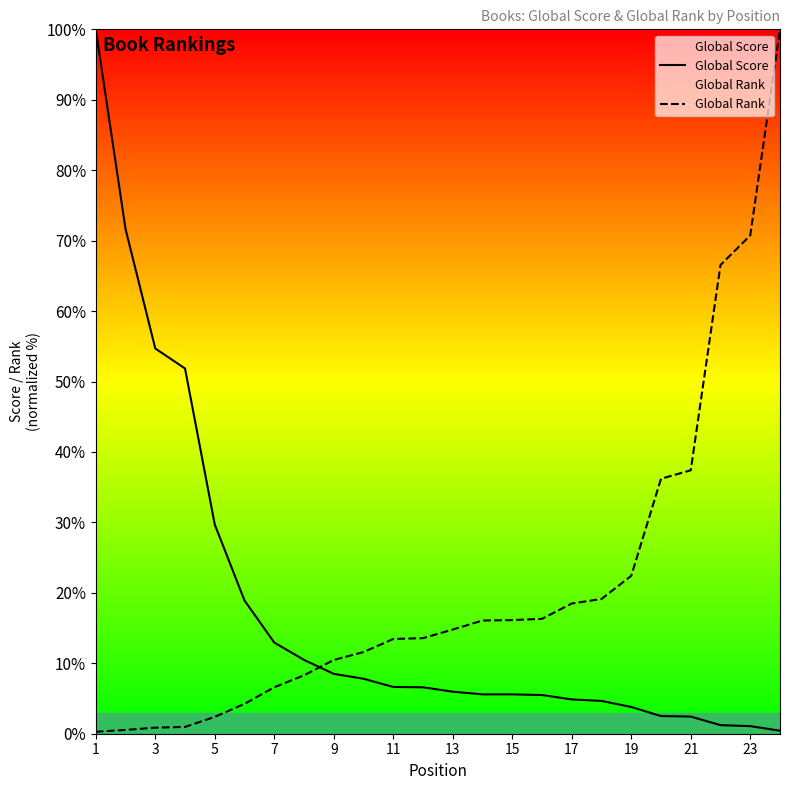

What is the difference between the maximum and second lowest values in the Global Score series?

98.9